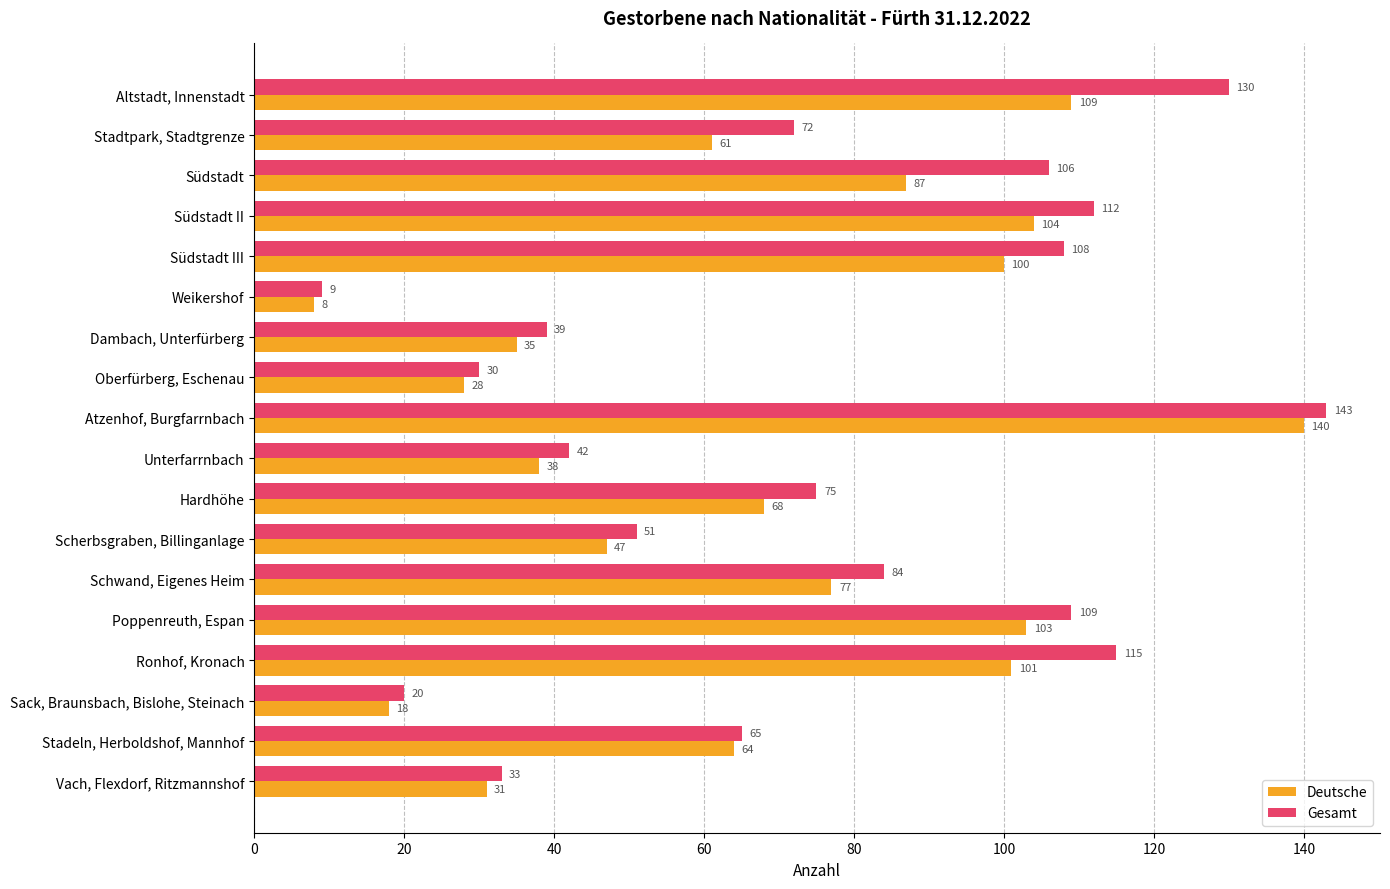

What is the difference between the highest and lowest values at Unterfarrnbach?

4